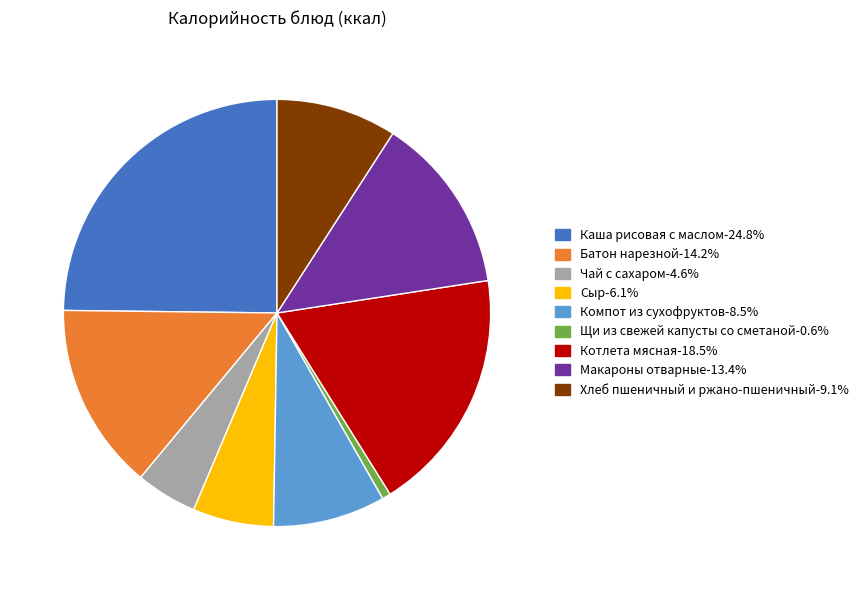

Is it true that Макароны отварные is 13% of the pie?

True